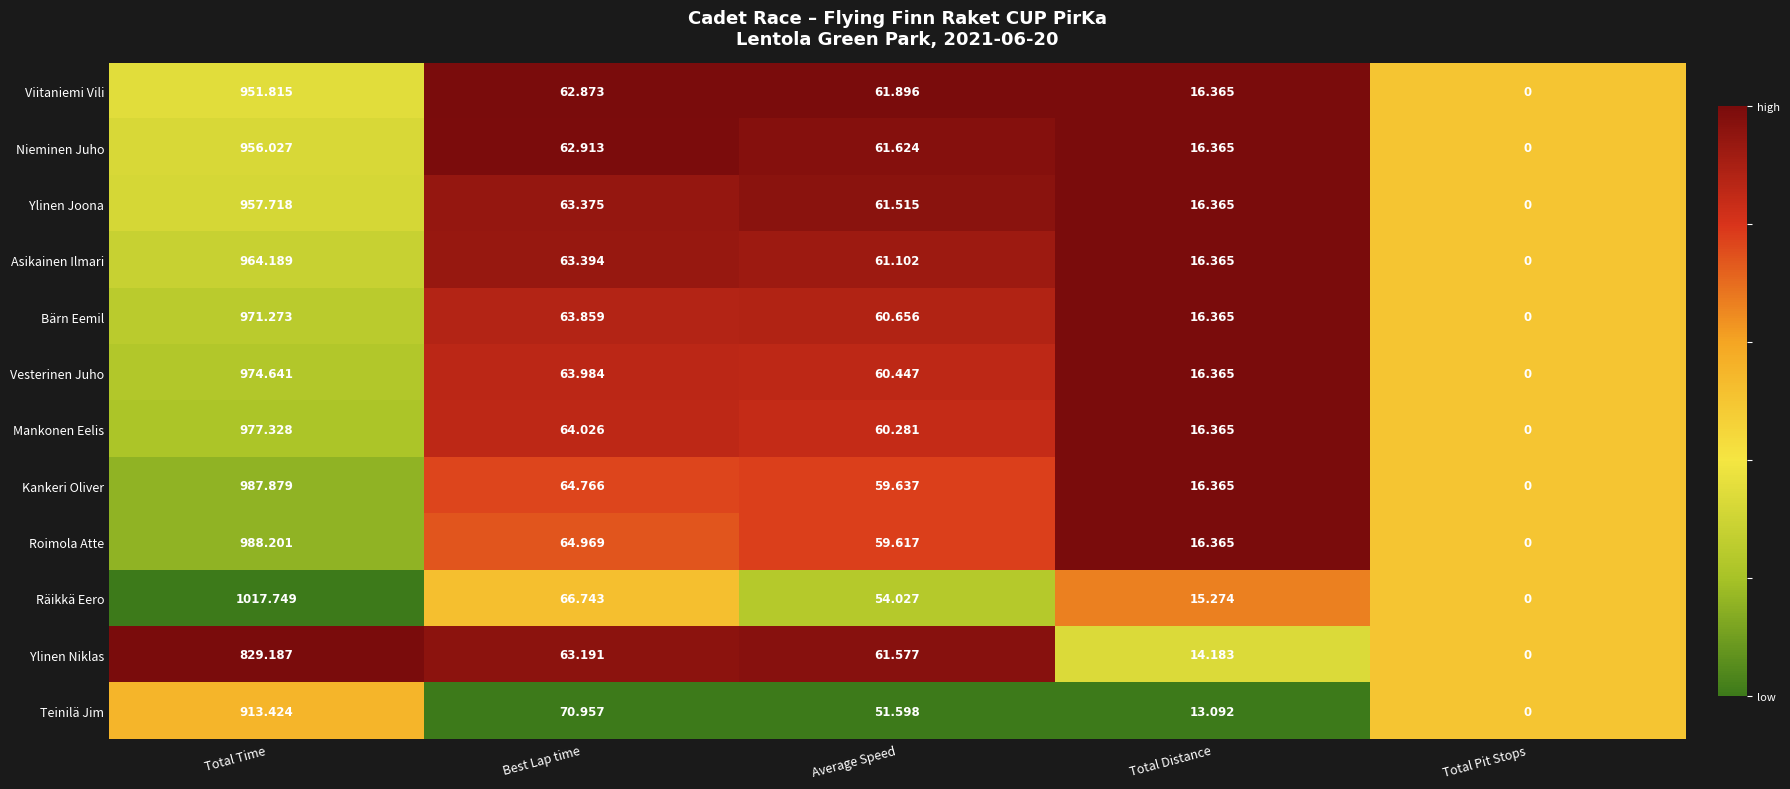

Where does the Bärn Eemil series first go above 60?

Total Time